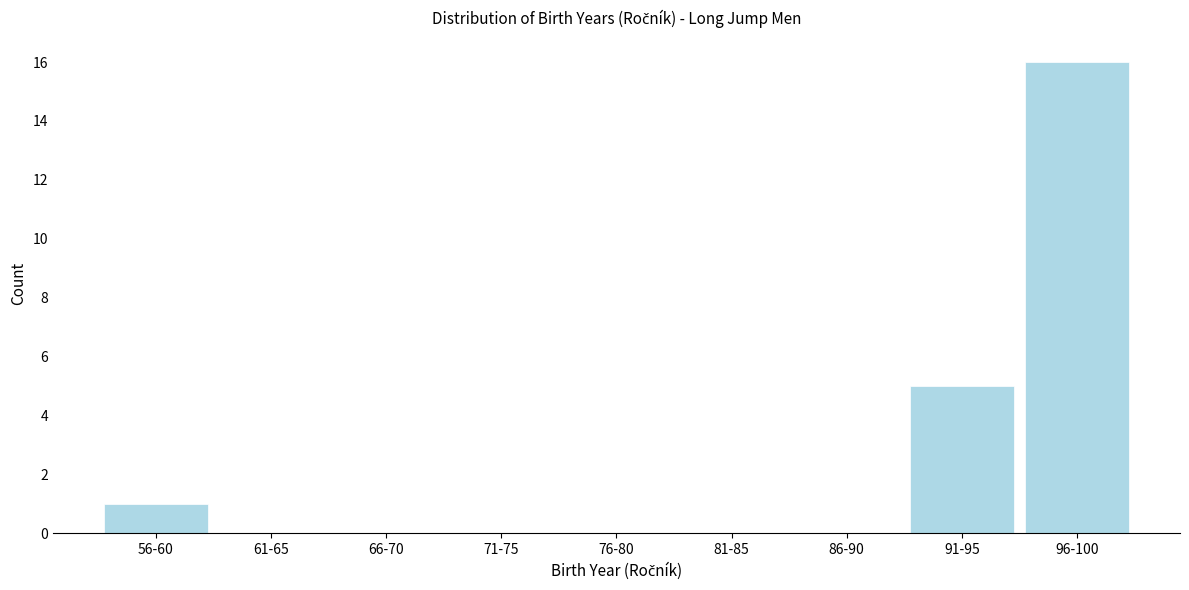

Reading left to right, transcribe all the data shown in this chart.

56-60=1	61-65=0	66-70=0	71-75=0	76-80=0	81-85=0	86-90=0	91-95=5	96-100=16